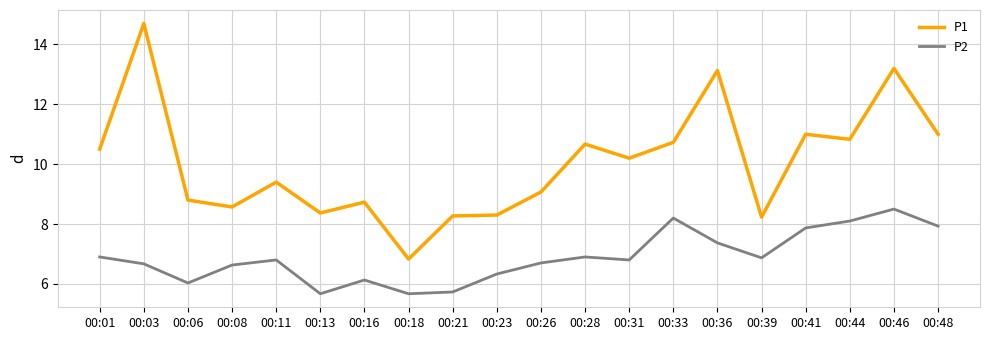

What is the minimum value for P1?

6.8